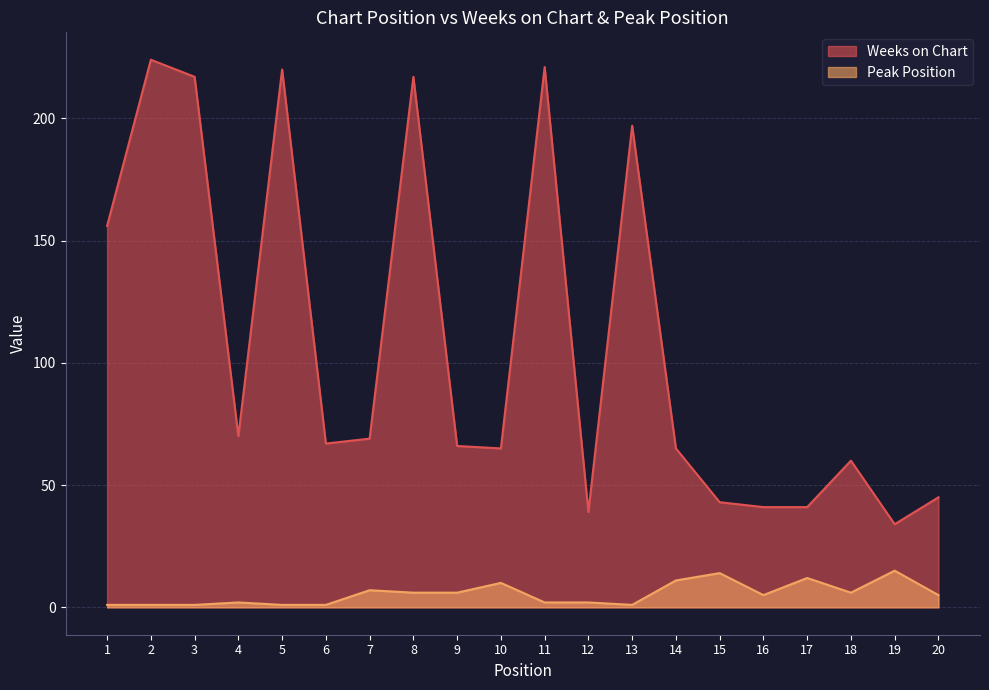

At which label does Weeks on Chart first exceed 67?

1